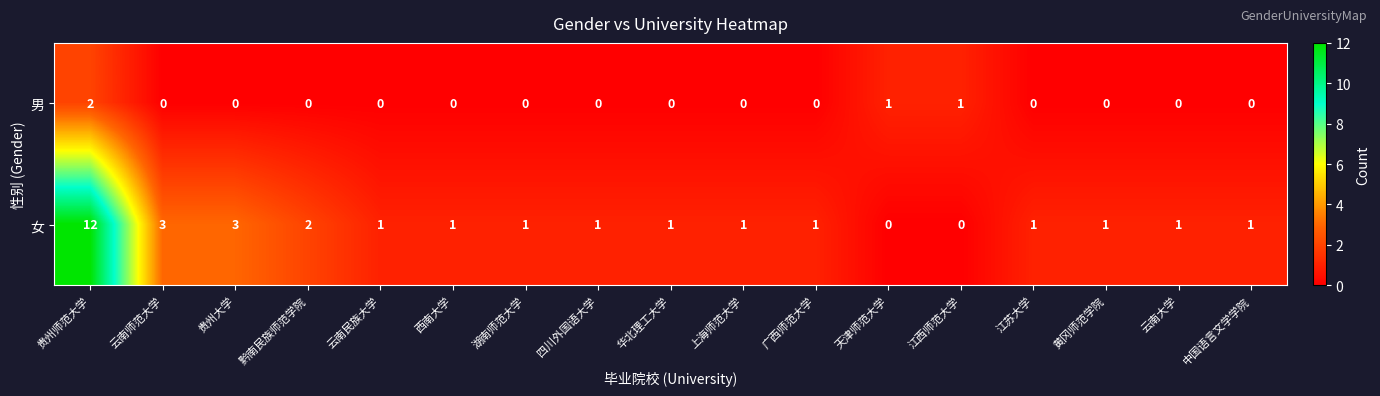

At which category is the sum across all series the highest?

贵州师范大学